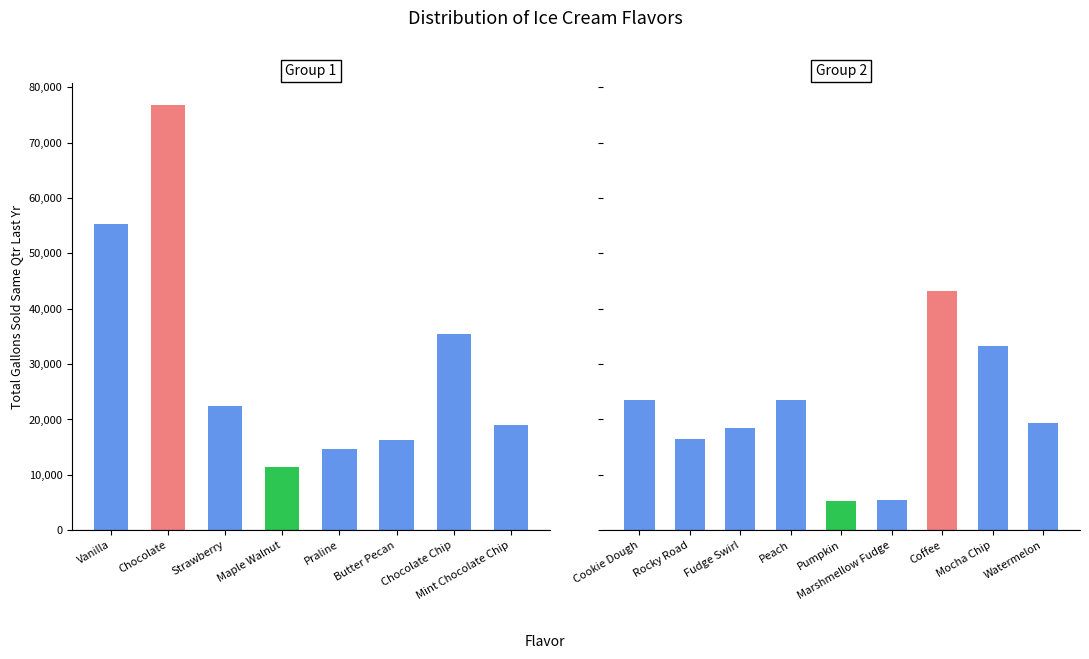

What is the change in value from Pumpkin to Coffee?

+37997